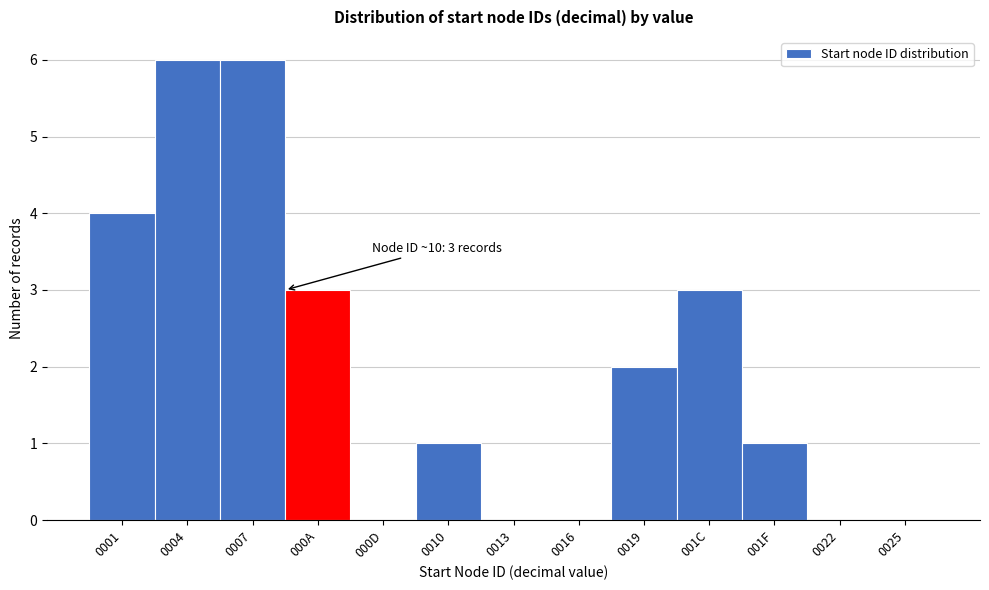

Reading left to right, list all the values displayed in this chart.

0001=4	0004=6	0007=6	000A=3	000D=0	0010=1	0013=0	0016=0	0019=2	001C=3	001F=1	0022=0	0025=0